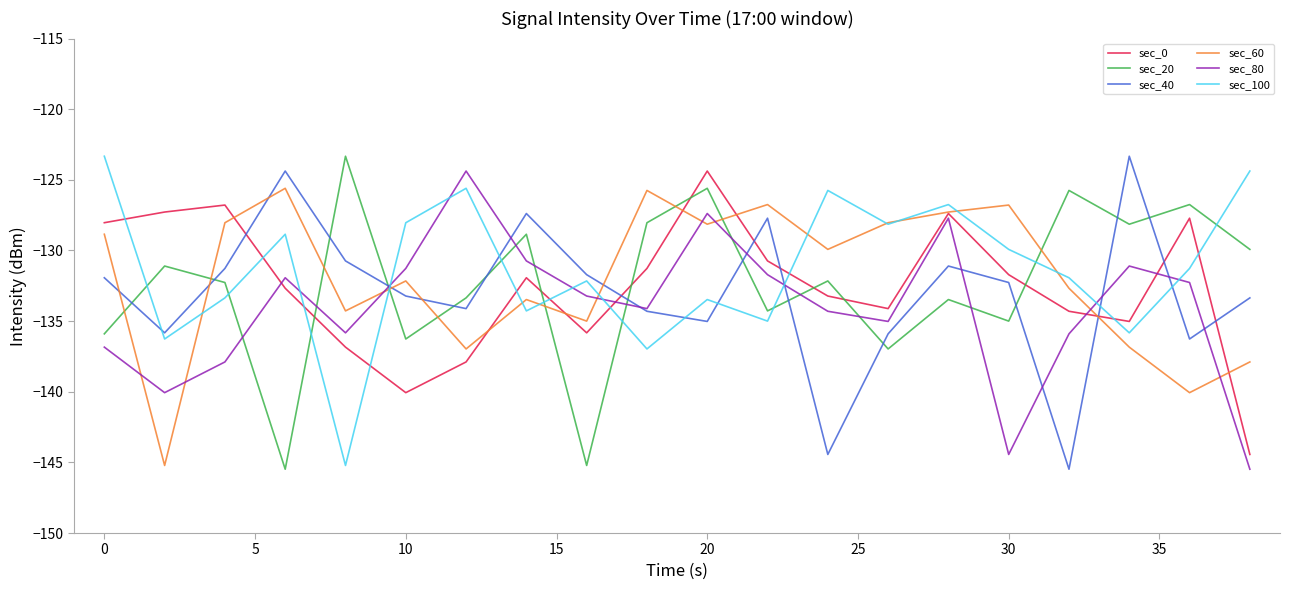

What is the maximum value for sec_40?

-123.3